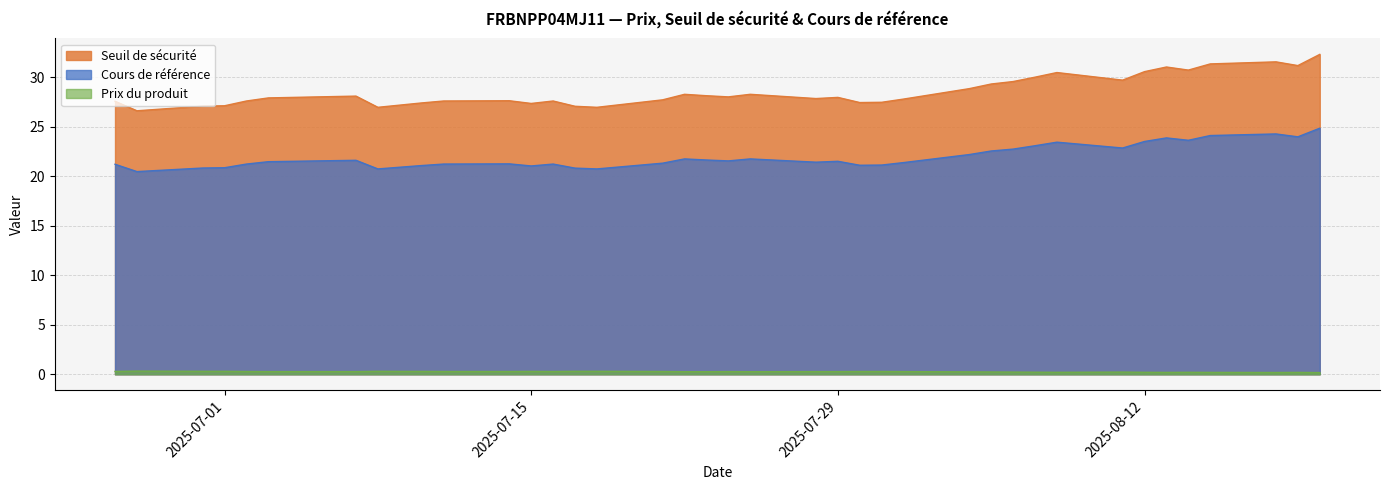

In Prix du produit, how many points are lower than both neighbors (excluding endpoints)?

5